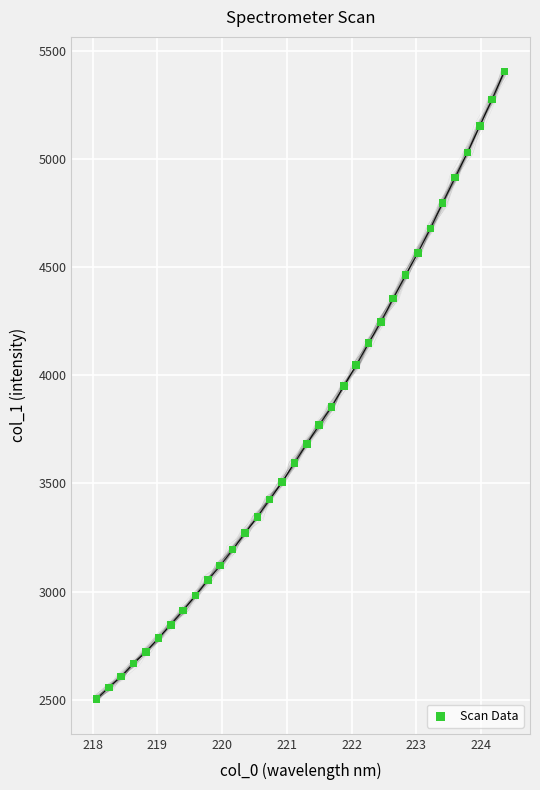

What is the range of Y values (max minus min)?

2903.1